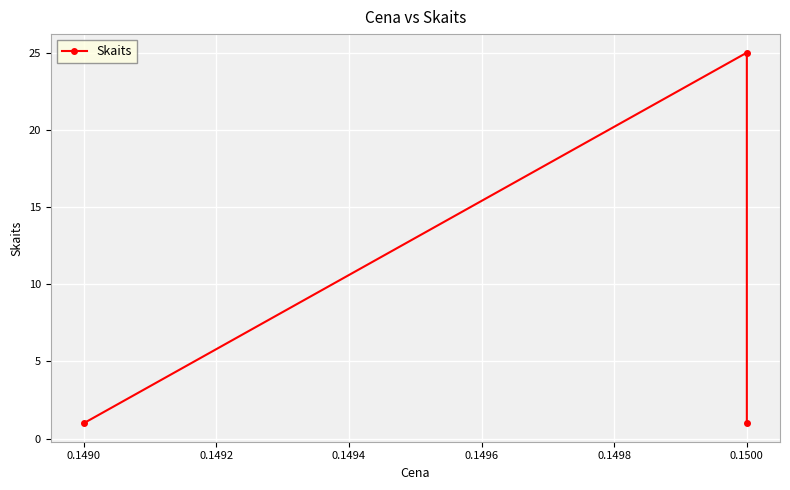

What is the value of the 3rd point from the left?

1